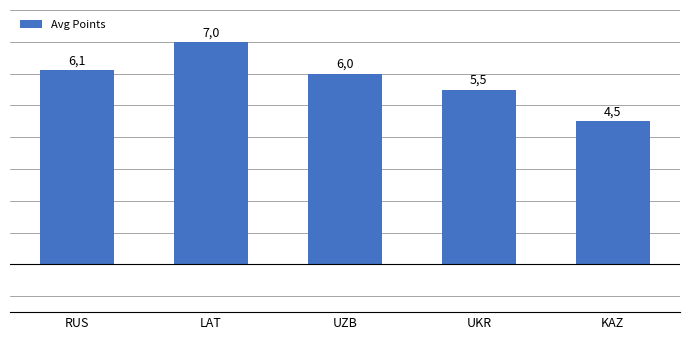

Approximately how many times larger is the value at UZB compared to LAT?

0.9